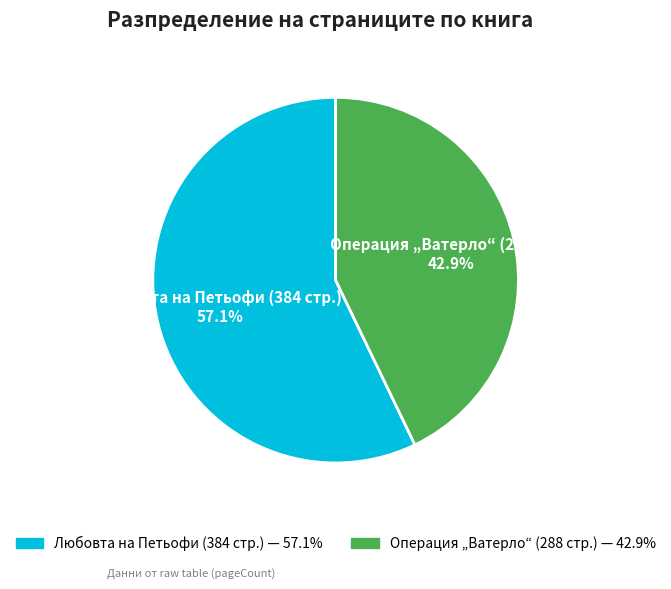

How many segments does this pie chart have?

2